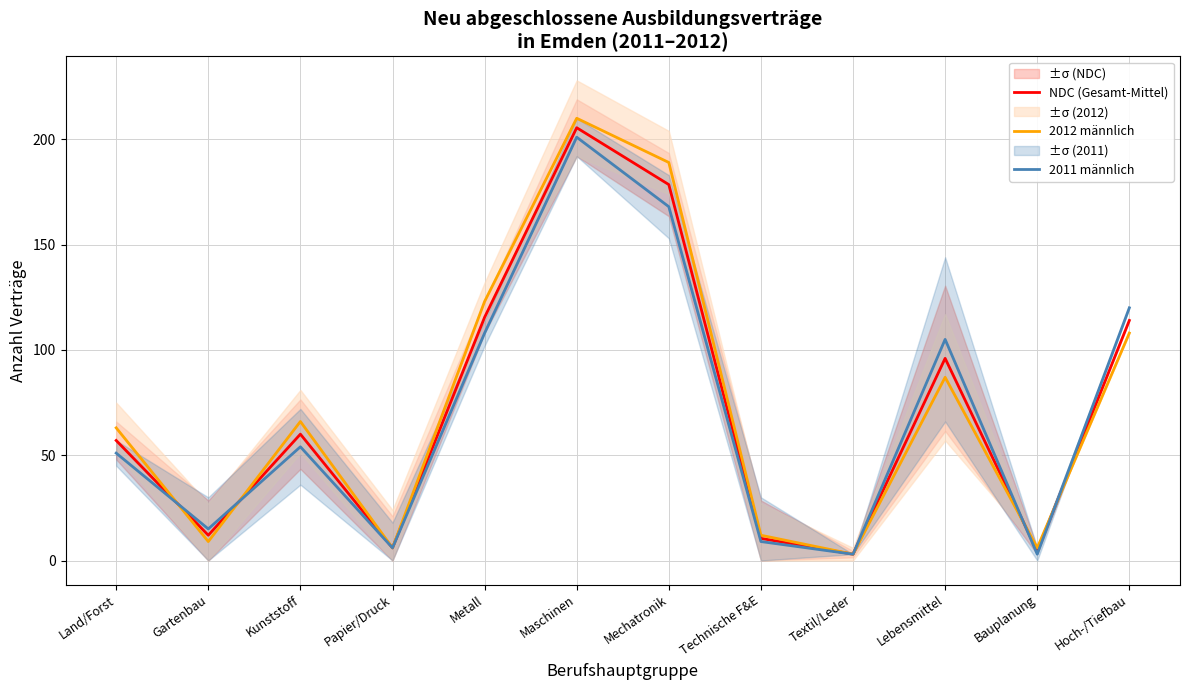

What is the value of the 2011 männlich point at the 4th from the left?

6.0